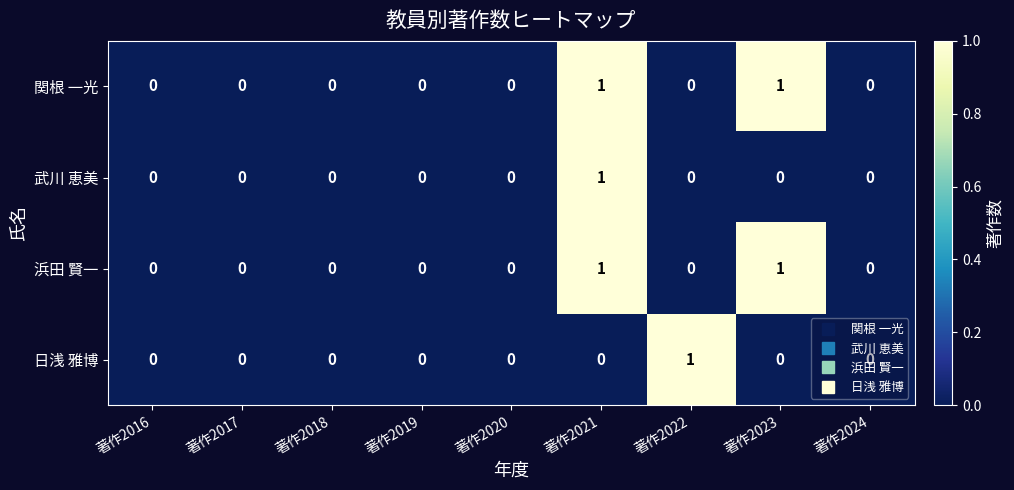

Count the 日浅 雅博 values in the range 0 to 1.

9